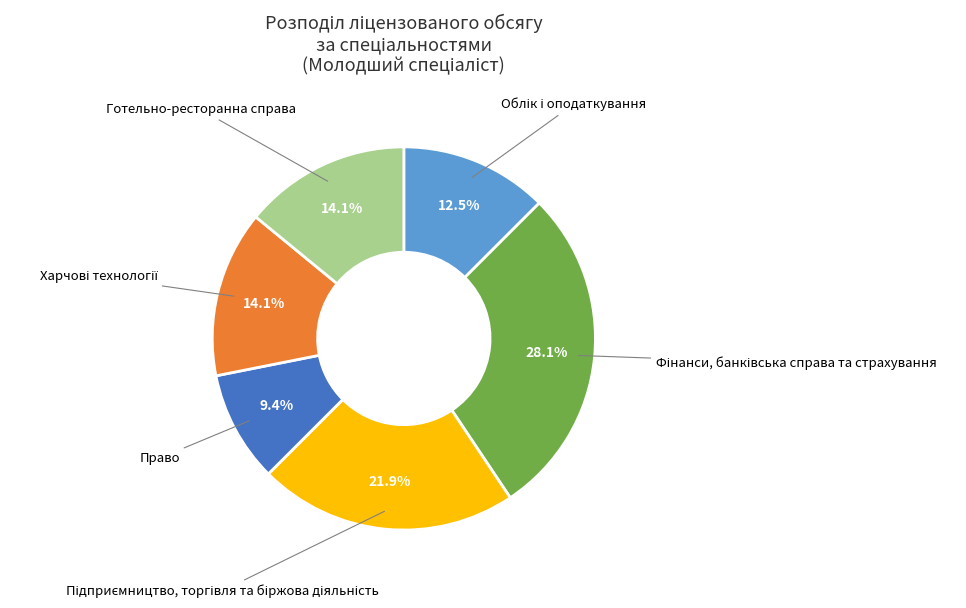

Is there a majority slice in this chart?

No